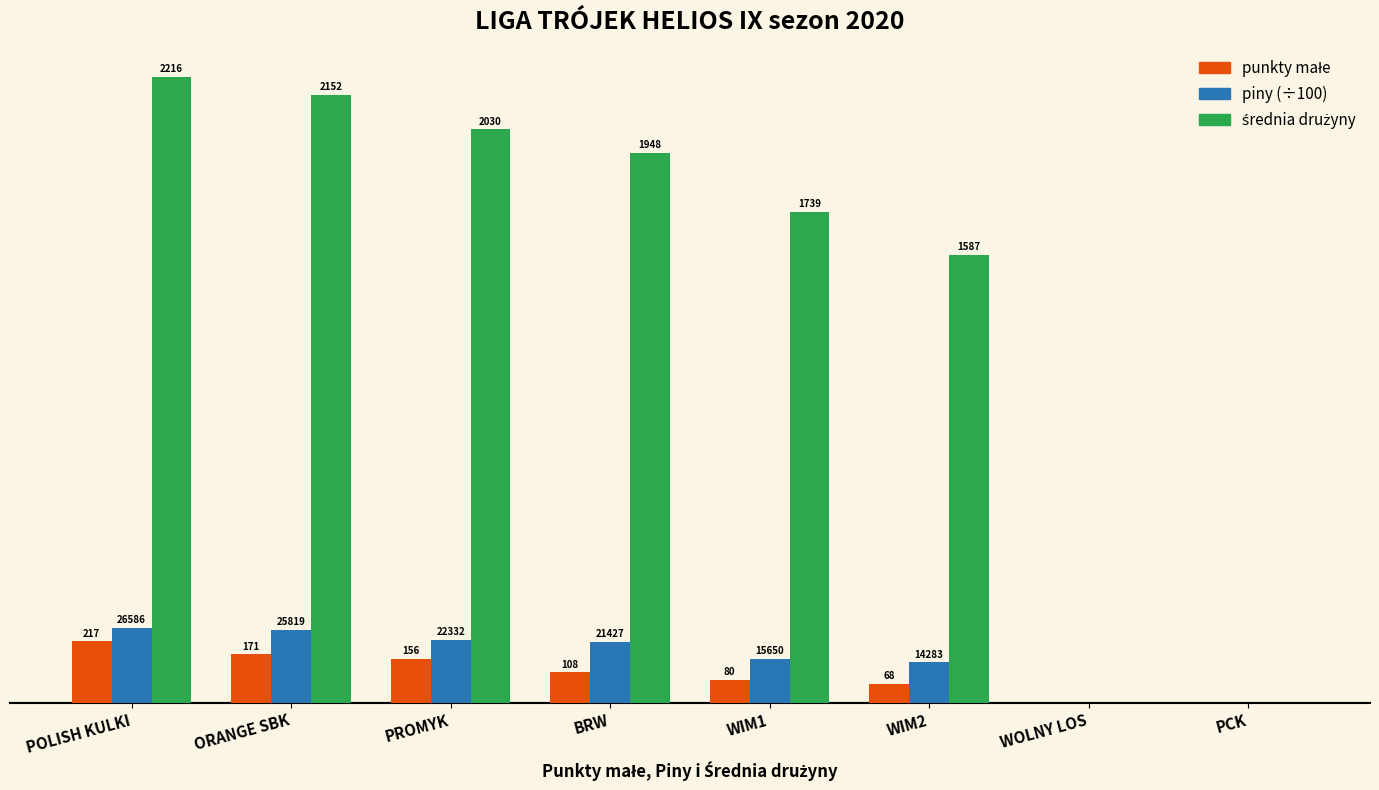

Which label corresponds to the largest value in the chart?

POLISH KULKI